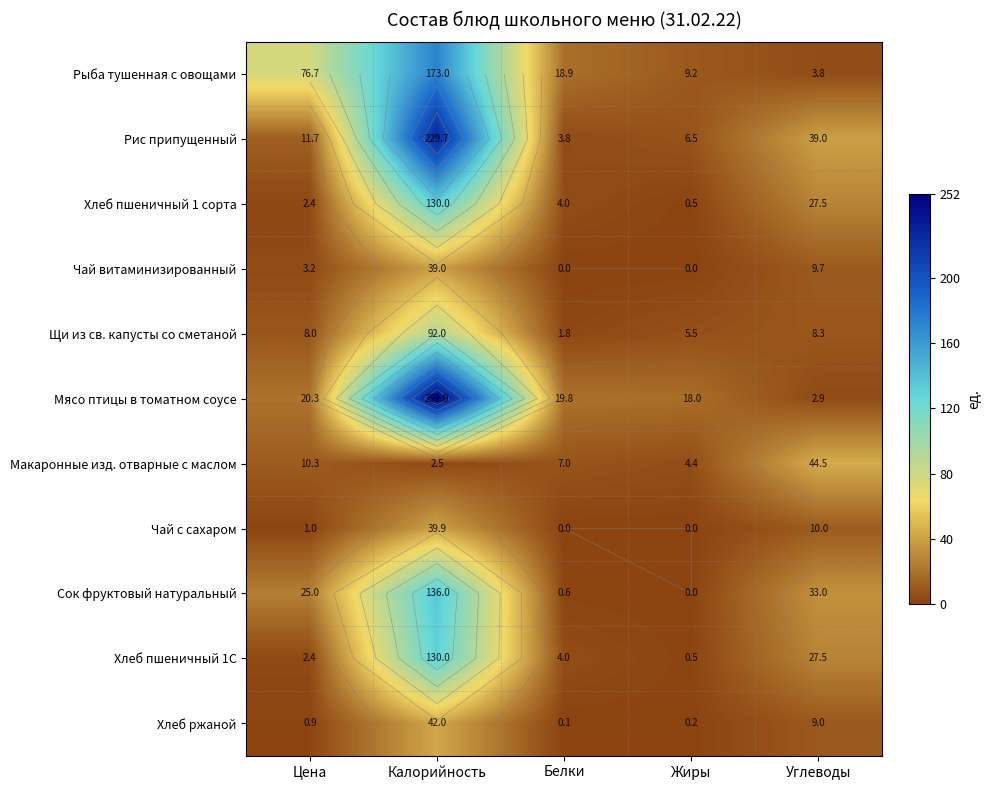

At Жиры, list the series in order from smallest to largest.

Чай витаминизированный, Чай с сахаром, Сок фруктовый натуральный, Хлеб ржаной, Хлеб пшеничный 1 сорта, Хлеб пшеничный 1С, Макаронные изд. отварные с маслом, Щи из св. капусты со сметаной, Рис припущенный, Рыба тушенная с овощами, Мясо птицы в томатном соусе